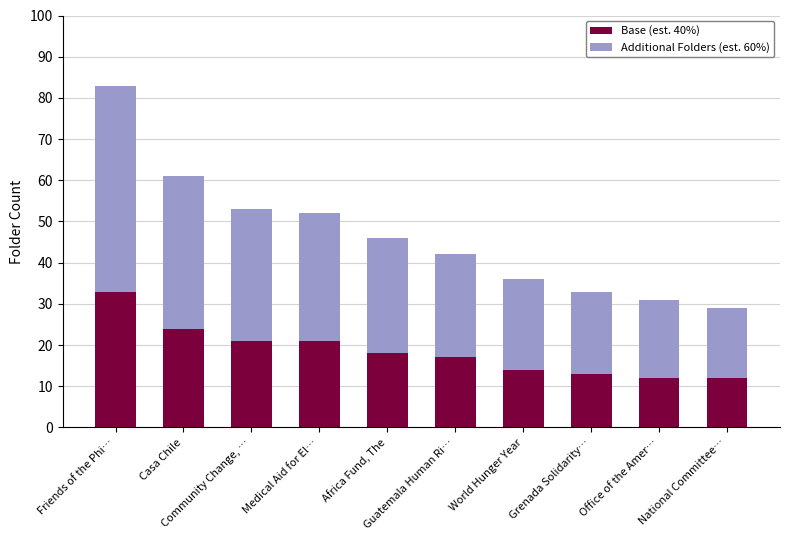

Count the number of categories in the chart.

10